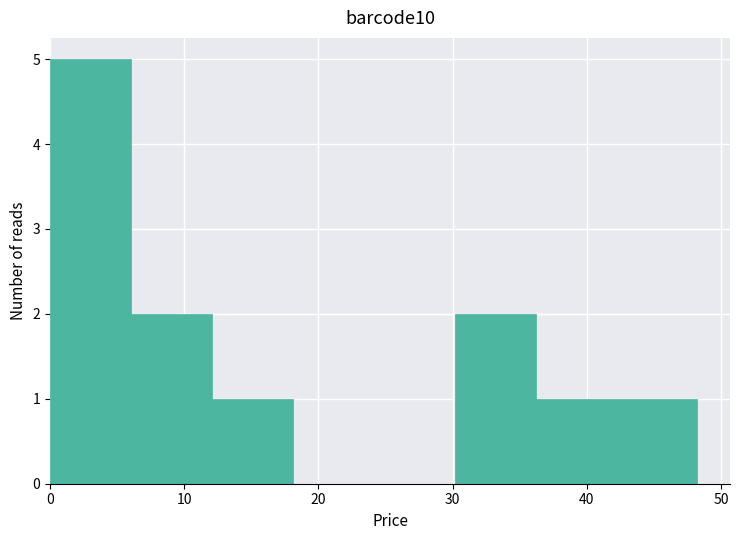

Over which range of the x-axis is the bar tallest?

0 to 6